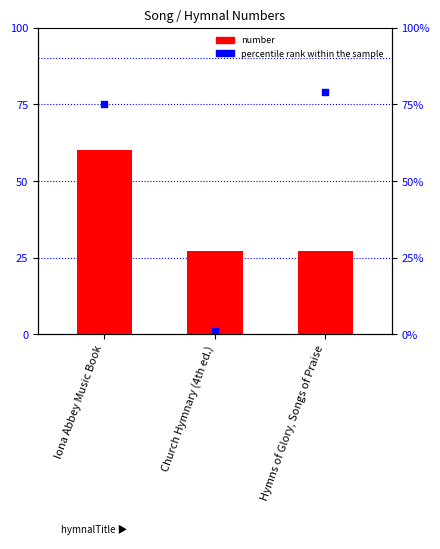

Is the value of percentile rank within the sample at Hymns of Glory, Songs of Praise greater than the value of number at Hymns of Glory, Songs of Praise?

Yes